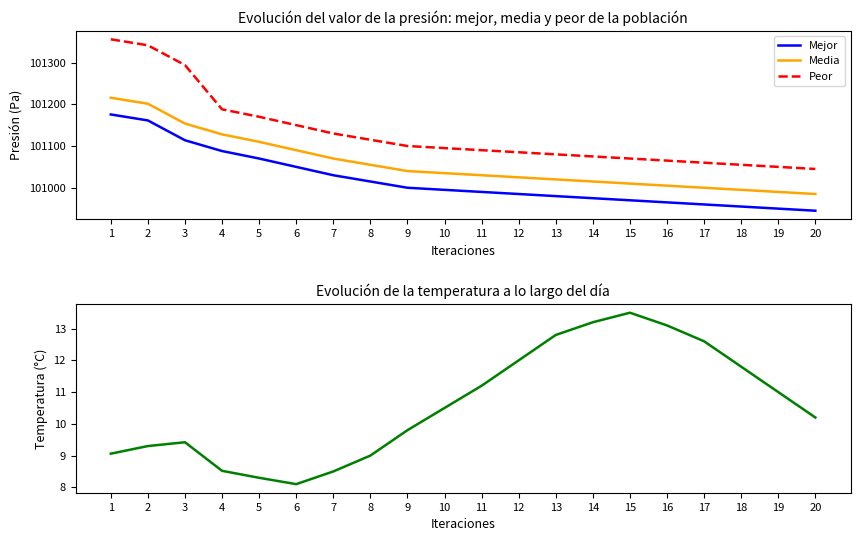

Which category has the lowest value in the Peor series?

20